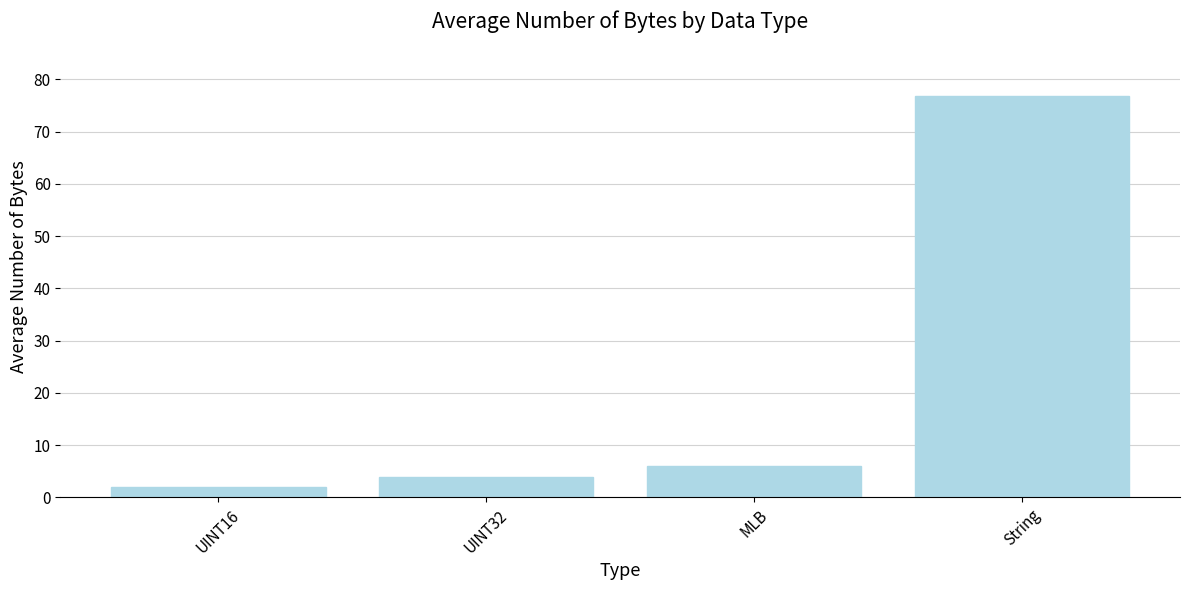

Rank the categories by value from highest to lowest.

String, MLB, UINT32, UINT16